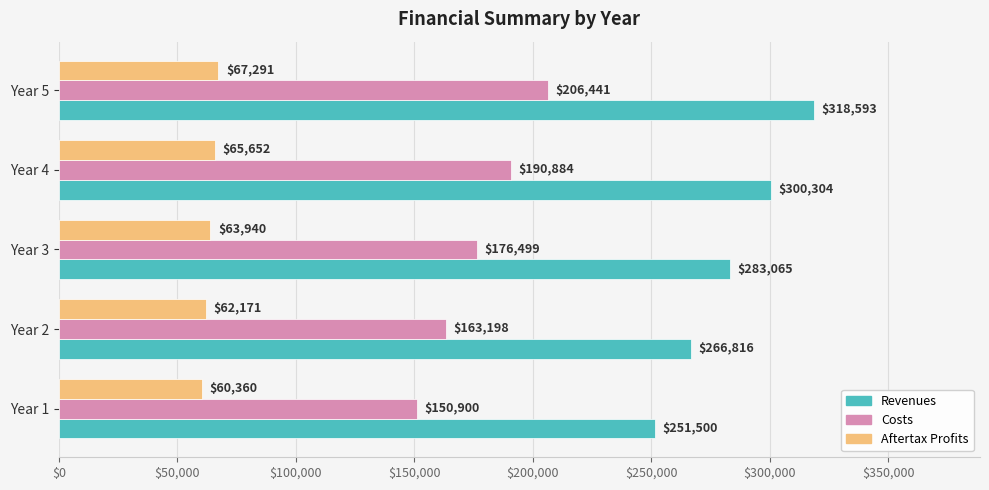

What is the average value of the Costs series?

177584.4